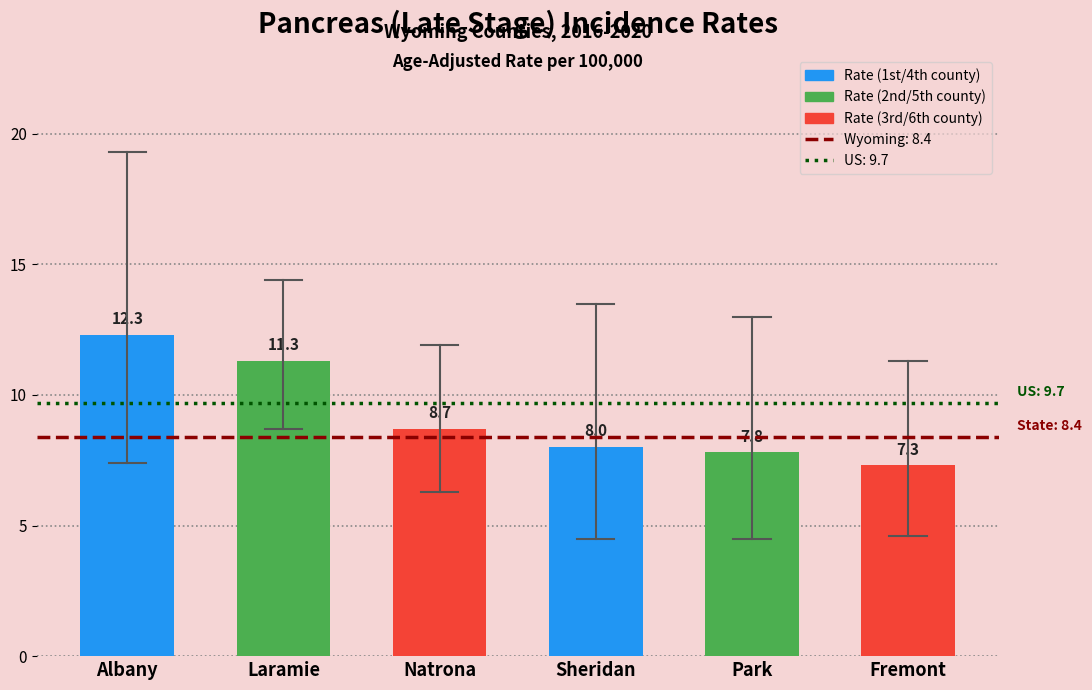

Reading left to right, extract all data points from this chart.

Albany=12.3	Laramie=11.3	Natrona=8.7	Sheridan=8.0	Park=7.8	Fremont=7.3